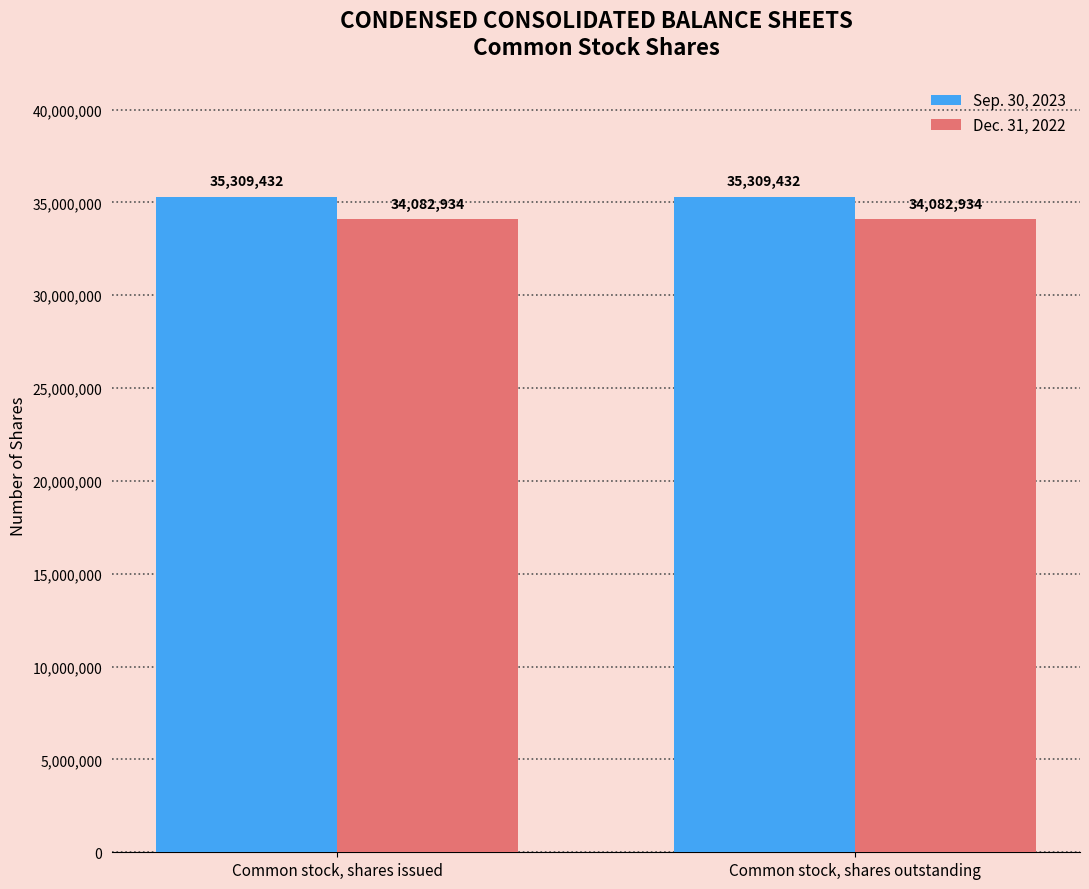

What is the average value of the Sep. 30, 2023 series?

35309432